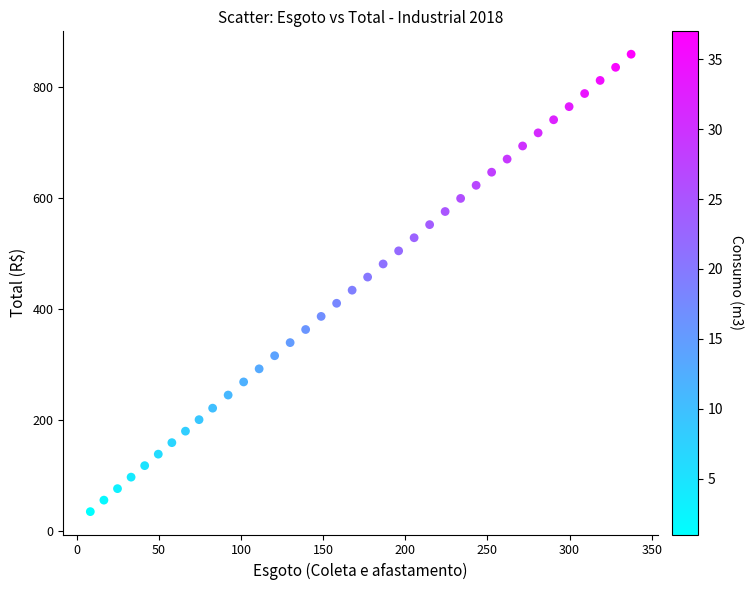

What is the range of Y values (max minus min)?

822.9